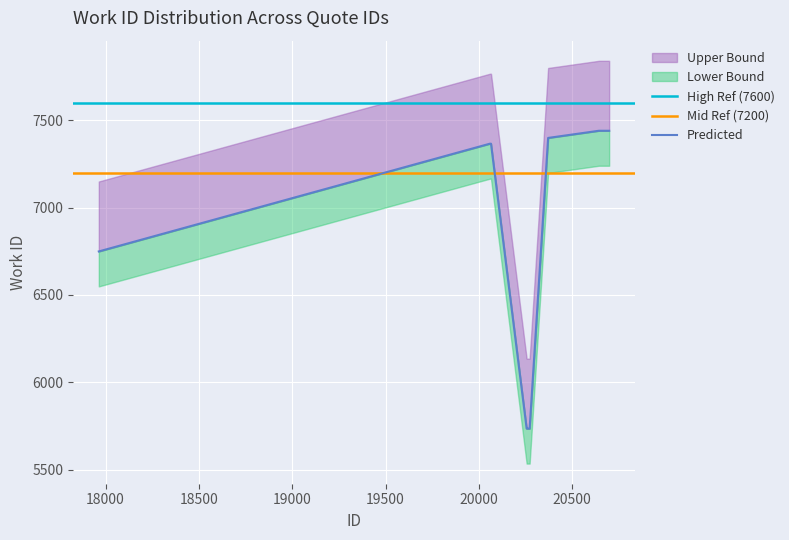

What is the approximate value at 20643, to the nearest 100?

7400